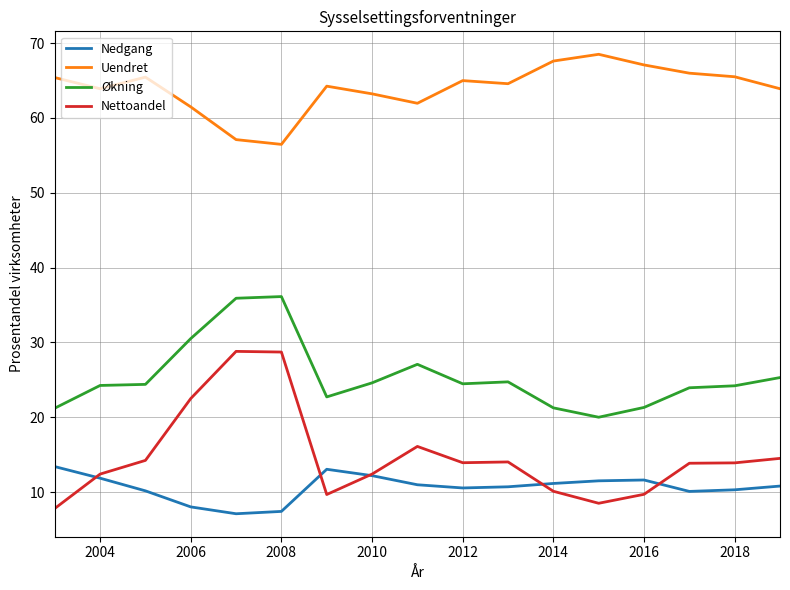

True or false: Uendret and Økning cross at least once.

False